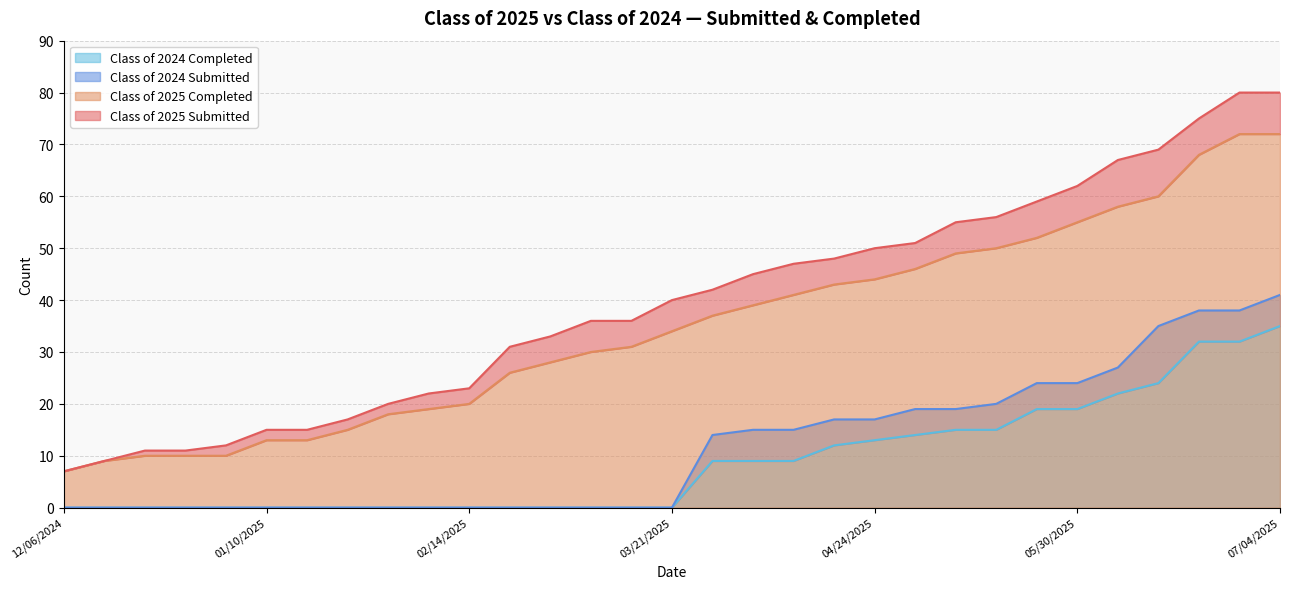

List the labels in order of Class of 2025 Submitted value, largest first.

06/27/2025, 07/04/2025, 06/20/2025, 06/13/2025, 06/06/2025, 05/30/2025, 05/23/2025, 05/16/2025, 05/09/2025, 05/02/2025, 04/24/2025, 04/18/2025, 04/11/2025, 04/04/2025, 03/28/2025, 03/21/2025, 03/07/2025, 03/14/2025, 02/28/2025, 02/21/2025, 02/14/2025, 02/07/2025, 01/31/2025, 01/24/2025, 01/10/2025, 01/17/2025, 12/31/2024, 12/20/2024, 12/27/2024, 12/13/2024, 12/06/2024